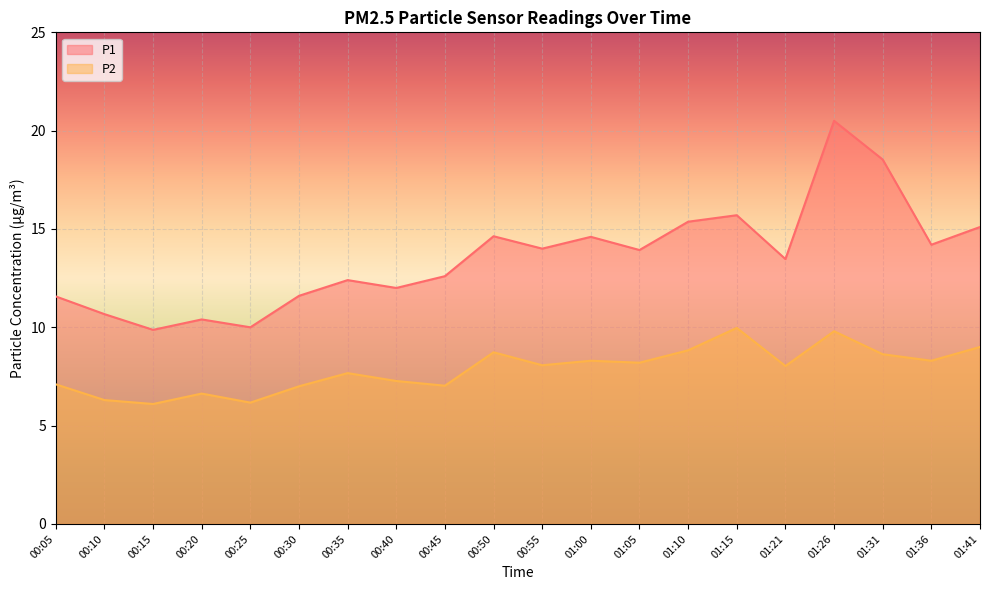

What is the sum of the P1 values at 01:41 and 01:05?

29.0